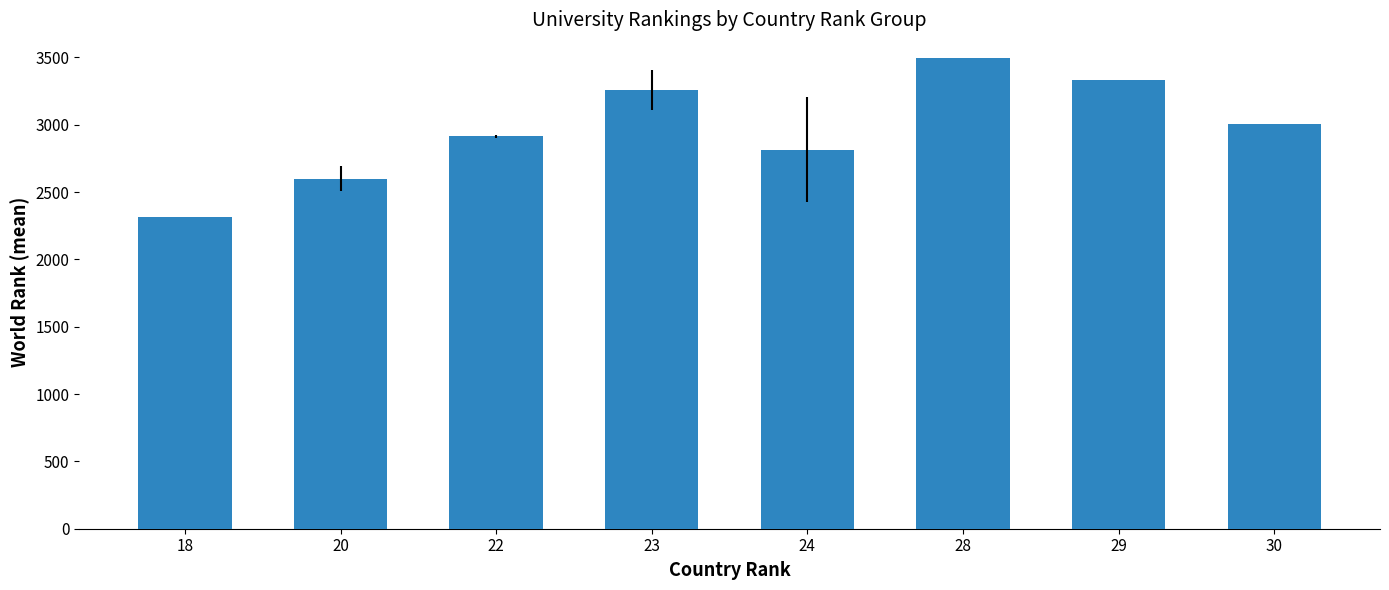

Rank the categories by value from highest to lowest.

28, 29, 23, 30, 22, 24, 20, 18